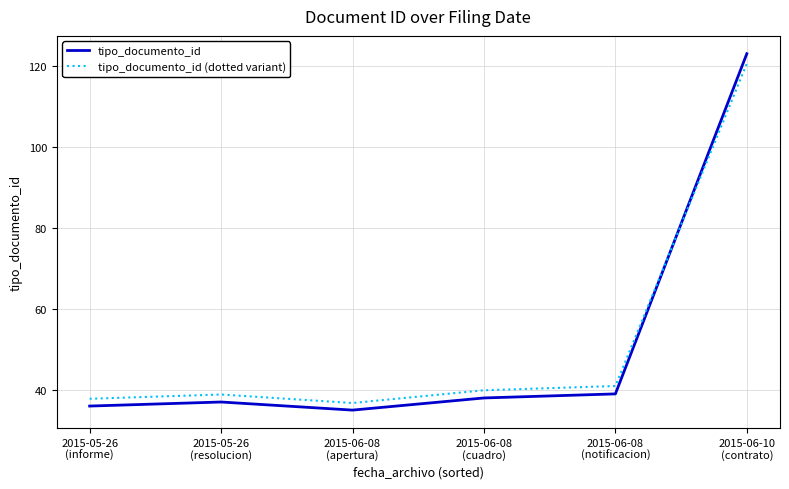

True or false: tipo_documento_id has a value of 39.0 at 2015-06-08
(notificacion).

True